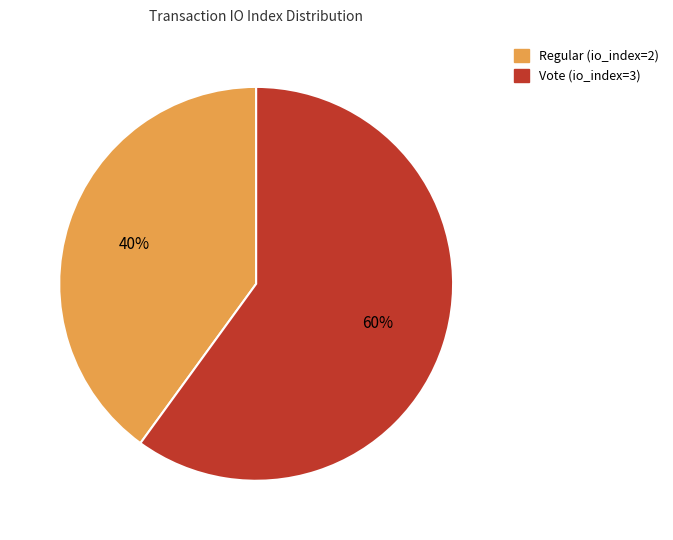

True or false: Regular (io_index=2) accounts for 51% of the total.

False